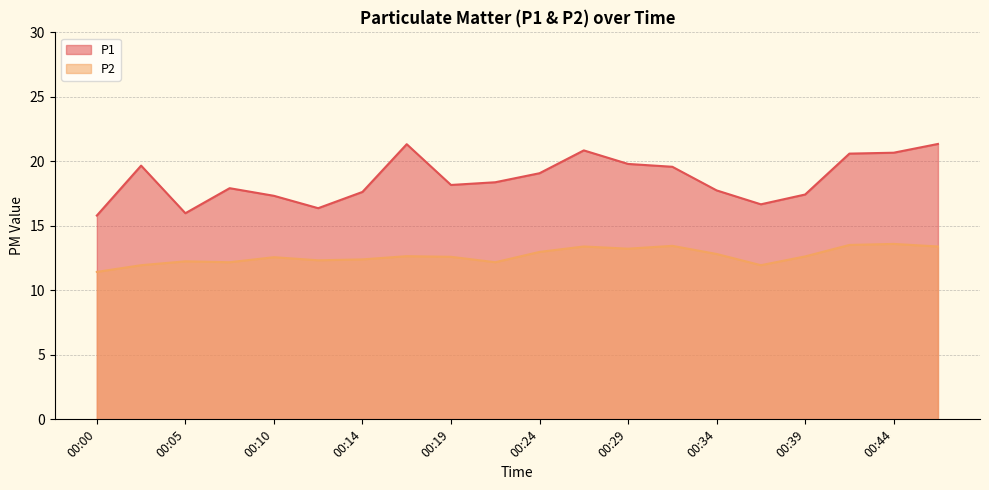

Rank the series at 00:05 from highest to lowest value.

P1, P2